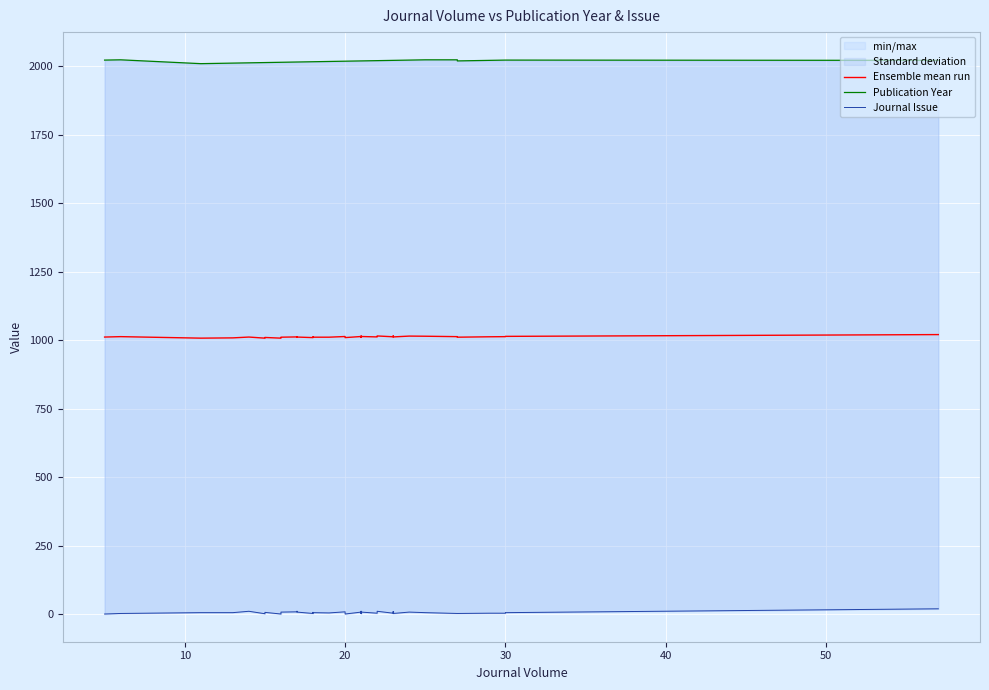

Which series has the largest total across all categories?

Publication Year